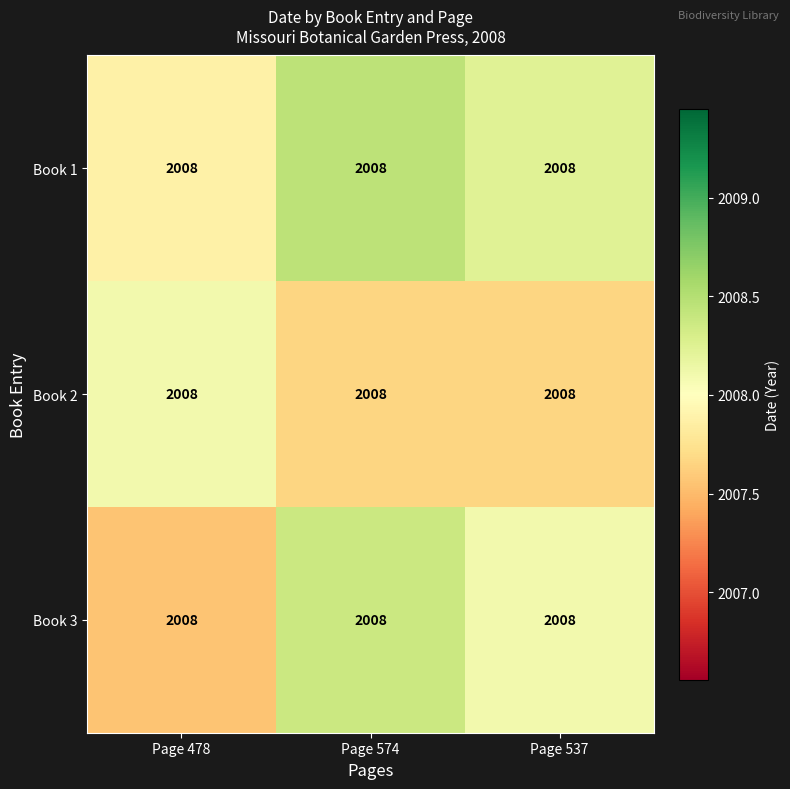

What is the difference between the Book 3 values at Page 478 and Page 537?

0.5